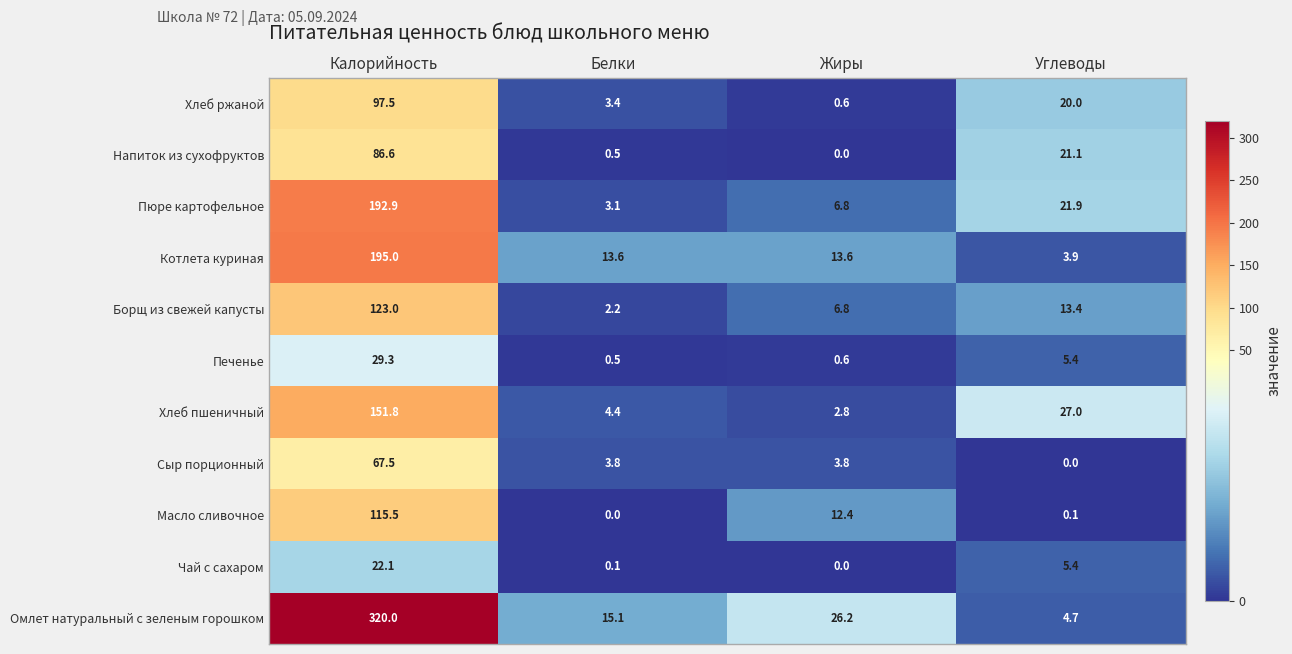

What is the difference between the Котлета куриная values at Углеводы and Жиры?

9.7